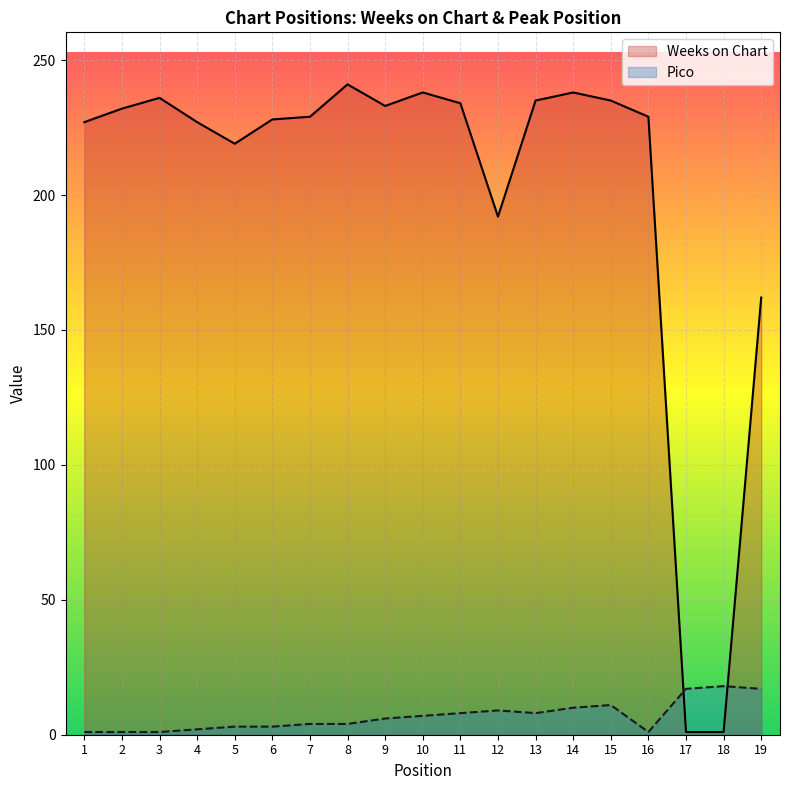

How many values in the Weeks on Chart series exceed 229?

9